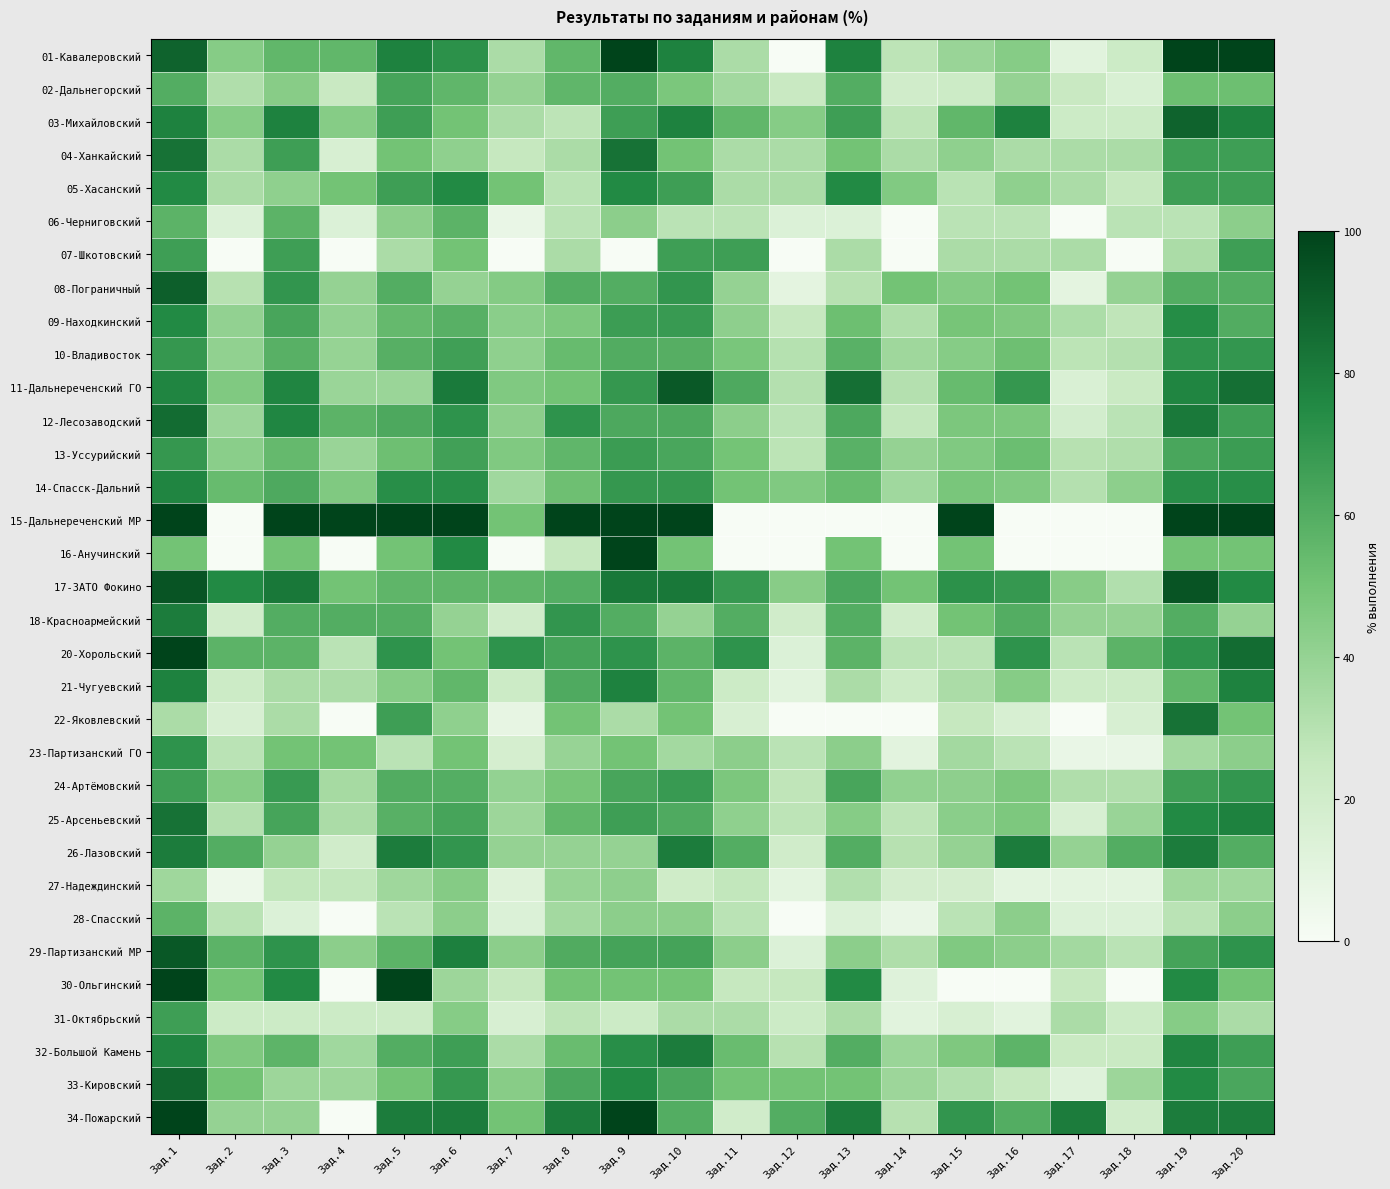

Reading left to right, what are all the values shown in this chart?

01-Кавалеровский: Зад.1=88.9	Зад.2=44.4	Зад.3=55.6	Зад.4=55.6	Зад.5=77.8	Зад.6=72.2	Зад.7=33.3	Зад.8=55.6	Зад.9=100.0	Зад.10=77.8	Зад.11=33.3	Зад.12=0.0	Зад.13=77.8	Зад.14=27.8	Зад.15=38.9	Зад.16=44.4	Зад.17=11.1	Зад.18=22.2	Зад.19=100.0	Зад.20=100.0
02-Дальнегорский: Зад.1=60.0	Зад.2=32.0	Зад.3=44.0	Зад.4=24.0	Зад.5=64.0	Зад.6=56.0	Зад.7=40.0	Зад.8=56.0	Зад.9=60.0	Зад.10=48.0	Зад.11=36.0	Зад.12=24.0	Зад.13=60.0	Зад.14=20.0	Зад.15=22.0	Зад.16=40.0	Зад.17=24.0	Зад.18=16.0	Зад.19=52.0	Зад.20=52.0
03-Михайловский: Зад.1=77.8	Зад.2=44.4	Зад.3=77.8	Зад.4=44.4	Зад.5=66.7	Зад.6=50.0	Зад.7=33.3	Зад.8=27.8	Зад.9=66.7	Зад.10=77.8	Зад.11=55.6	Зад.12=44.4	Зад.13=66.7	Зад.14=27.8	Зад.15=55.6	Зад.16=77.8	Зад.17=22.2	Зад.18=22.2	Зад.19=88.9	Зад.20=77.8
04-Ханкайский: Зад.1=83.3	Зад.2=33.3	Зад.3=66.7	Зад.4=16.7	Зад.5=50.0	Зад.6=41.7	Зад.7=25.0	Зад.8=33.3	Зад.9=83.3	Зад.10=50.0	Зад.11=33.3	Зад.12=33.3	Зад.13=50.0	Зад.14=33.3	Зад.15=41.7	Зад.16=33.3	Зад.17=33.3	Зад.18=33.3	Зад.19=66.7	Зад.20=66.7
05-Хасанский: Зад.1=75.0	Зад.2=33.3	Зад.3=41.7	Зад.4=50.0	Зад.5=66.7	Зад.6=75.0	Зад.7=50.0	Зад.8=29.2	Зад.9=75.0	Зад.10=66.7	Зад.11=33.3	Зад.12=33.3	Зад.13=75.0	Зад.14=45.8	Зад.15=29.2	Зад.16=41.7	Зад.17=33.3	Зад.18=25.0	Зад.19=66.7	Зад.20=66.7
06-Черниговский: Зад.1=57.1	Зад.2=14.3	Зад.3=57.1	Зад.4=14.3	Зад.5=42.9	Зад.6=57.1	Зад.7=7.1	Зад.8=28.6	Зад.9=42.9	Зад.10=28.6	Зад.11=28.6	Зад.12=14.3	Зад.13=14.3	Зад.14=0.0	Зад.15=28.6	Зад.16=28.6	Зад.17=0.0	Зад.18=28.6	Зад.19=28.6	Зад.20=42.9
07-Шкотовский: Зад.1=66.7	Зад.2=0.0	Зад.3=66.7	Зад.4=0.0	Зад.5=33.3	Зад.6=50.0	Зад.7=0.0	Зад.8=33.3	Зад.9=0.0	Зад.10=66.7	Зад.11=66.7	Зад.12=0.0	Зад.13=33.3	Зад.14=0.0	Зад.15=33.3	Зад.16=33.3	Зад.17=33.3	Зад.18=0.0	Зад.19=33.3	Зад.20=66.7
08-Пограничный: Зад.1=90.0	Зад.2=30.0	Зад.3=70.0	Зад.4=40.0	Зад.5=60.0	Зад.6=40.0	Зад.7=45.0	Зад.8=60.0	Зад.9=60.0	Зад.10=70.0	Зад.11=40.0	Зад.12=10.0	Зад.13=30.0	Зад.14=50.0	Зад.15=45.0	Зад.16=50.0	Зад.17=10.0	Зад.18=40.0	Зад.19=60.0	Зад.20=60.0
09-Находкинский: Зад.1=75.0	Зад.2=40.9	Зад.3=63.6	Зад.4=40.9	Зад.5=54.5	Зад.6=58.5	Зад.7=43.2	Зад.8=47.2	Зад.9=67.0	Зад.10=68.2	Зад.11=42.0	Зад.12=25.0	Зад.13=52.3	Зад.14=32.4	Зад.15=48.9	Зад.16=46.6	Зад.17=33.0	Зад.18=27.3	Зад.19=73.9	Зад.20=60.2
10-Владивосток: Зад.1=69.3	Зад.2=41.1	Зад.3=58.4	Зад.4=39.8	Зад.5=58.9	Зад.6=65.6	Зад.7=41.5	Зад.8=53.7	Зад.9=60.5	Зад.10=59.2	Зад.11=48.3	Зад.12=30.2	Зад.13=58.1	Зад.14=37.1	Зад.15=44.3	Зад.16=51.7	Зад.17=28.4	Зад.18=30.7	Зад.19=71.3	Зад.20=69.8
11-Дальнереченский ГО: Зад.1=76.9	Зад.2=46.2	Зад.3=76.9	Зад.4=38.5	Зад.5=38.5	Зад.6=80.8	Зад.7=46.2	Зад.8=50.0	Зад.9=69.2	Зад.10=92.3	Зад.11=61.5	Зад.12=30.8	Зад.13=84.6	Зад.14=30.8	Зад.15=53.8	Зад.16=69.2	Зад.17=15.4	Зад.18=23.1	Зад.19=76.9	Зад.20=84.6
12-Лесозаводский: Зад.1=85.7	Зад.2=38.1	Зад.3=76.2	Зад.4=57.1	Зад.5=61.9	Зад.6=71.4	Зад.7=42.9	Зад.8=71.4	Зад.9=61.9	Зад.10=61.9	Зад.11=42.9	Зад.12=28.6	Зад.13=61.9	Зад.14=26.2	Зад.15=47.6	Зад.16=47.6	Зад.17=19.0	Зад.18=28.6	Зад.19=81.0	Зад.20=66.7
13-Уссурийский: Зад.1=69.5	Зад.2=43.3	Зад.3=54.6	Зад.4=39.0	Зад.5=51.8	Зад.6=65.2	Зад.7=46.5	Зад.8=56.0	Зад.9=67.4	Зад.10=63.1	Зад.11=49.6	Зад.12=28.4	Зад.13=58.2	Зад.14=40.1	Зад.15=46.1	Зад.16=52.5	Зад.17=29.8	Зад.18=31.9	Зад.19=63.1	Зад.20=67.4
14-Спасск-Дальний: Зад.1=76.9	Зад.2=53.8	Зад.3=61.5	Зад.4=46.2	Зад.5=73.1	Зад.6=73.1	Зад.7=36.5	Зад.8=51.9	Зад.9=69.2	Зад.10=69.2	Зад.11=50.0	Зад.12=46.2	Зад.13=53.8	Зад.14=36.5	Зад.15=48.1	Зад.16=46.2	Зад.17=30.8	Зад.18=42.3	Зад.19=73.1	Зад.20=73.1
15-Дальнереченский МР: Зад.1=100.0	Зад.2=0.0	Зад.3=100.0	Зад.4=100.0	Зад.5=100.0	Зад.6=100.0	Зад.7=50.0	Зад.8=100.0	Зад.9=100.0	Зад.10=100.0	Зад.11=0.0	Зад.12=0.0	Зад.13=0.0	Зад.14=0.0	Зад.15=100.0	Зад.16=0.0	Зад.17=0.0	Зад.18=0.0	Зад.19=100.0	Зад.20=100.0
16-Анучинский: Зад.1=50.0	Зад.2=0.0	Зад.3=50.0	Зад.4=0.0	Зад.5=50.0	Зад.6=75.0	Зад.7=0.0	Зад.8=25.0	Зад.9=100.0	Зад.10=50.0	Зад.11=0.0	Зад.12=0.0	Зад.13=50.0	Зад.14=0.0	Зад.15=50.0	Зад.16=0.0	Зад.17=0.0	Зад.18=0.0	Зад.19=50.0	Зад.20=50.0
17-ЗАТО Фокино: Зад.1=93.8	Зад.2=75.0	Зад.3=81.2	Зад.4=50.0	Зад.5=56.2	Зад.6=56.2	Зад.7=56.2	Зад.8=59.4	Зад.9=81.2	Зад.10=81.2	Зад.11=68.8	Зад.12=43.8	Зад.13=62.5	Зад.14=50.0	Зад.15=71.9	Зад.16=68.8	Зад.17=43.8	Зад.18=31.2	Зад.19=93.8	Зад.20=75.0
18-Красноармейский: Зад.1=80.0	Зад.2=20.0	Зад.3=60.0	Зад.4=60.0	Зад.5=60.0	Зад.6=40.0	Зад.7=20.0	Зад.8=70.0	Зад.9=60.0	Зад.10=40.0	Зад.11=60.0	Зад.12=20.0	Зад.13=60.0	Зад.14=20.0	Зад.15=50.0	Зад.16=60.0	Зад.17=40.0	Зад.18=40.0	Зад.19=60.0	Зад.20=40.0
20-Хорольский: Зад.1=100.0	Зад.2=57.1	Зад.3=57.1	Зад.4=28.6	Зад.5=71.4	Зад.6=50.0	Зад.7=71.4	Зад.8=64.3	Зад.9=71.4	Зад.10=57.1	Зад.11=71.4	Зад.12=14.3	Зад.13=57.1	Зад.14=28.6	Зад.15=28.6	Зад.16=71.4	Зад.17=28.6	Зад.18=57.1	Зад.19=71.4	Зад.20=85.7
21-Чугуевский: Зад.1=77.8	Зад.2=22.2	Зад.3=33.3	Зад.4=33.3	Зад.5=44.4	Зад.6=55.6	Зад.7=22.2	Зад.8=61.1	Зад.9=77.8	Зад.10=55.6	Зад.11=22.2	Зад.12=11.1	Зад.13=33.3	Зад.14=22.2	Зад.15=33.3	Зад.16=44.4	Зад.17=22.2	Зад.18=22.2	Зад.19=55.6	Зад.20=77.8
22-Яковлевский: Зад.1=33.3	Зад.2=16.7	Зад.3=33.3	Зад.4=0.0	Зад.5=66.7	Зад.6=41.7	Зад.7=8.3	Зад.8=50.0	Зад.9=33.3	Зад.10=50.0	Зад.11=16.7	Зад.12=0.0	Зад.13=0.0	Зад.14=0.0	Зад.15=25.0	Зад.16=16.7	Зад.17=0.0	Зад.18=16.7	Зад.19=83.3	Зад.20=50.0
23-Партизанский ГО: Зад.1=71.4	Зад.2=28.6	Зад.3=50.0	Зад.4=50.0	Зад.5=28.6	Зад.6=50.0	Зад.7=17.9	Зад.8=39.3	Зад.9=50.0	Зад.10=35.7	Зад.11=42.9	Зад.12=28.6	Зад.13=42.9	Зад.14=10.7	Зад.15=35.7	Зад.16=28.6	Зад.17=7.1	Зад.18=7.1	Зад.19=35.7	Зад.20=42.9
24-Артёмовский: Зад.1=66.7	Зад.2=44.4	Зад.3=68.3	Зад.4=34.9	Зад.5=60.3	Зад.6=59.5	Зад.7=40.5	Зад.8=49.2	Зад.9=63.5	Зад.10=68.3	Зад.11=47.6	Зад.12=27.0	Зад.13=63.5	Зад.14=41.3	Зад.15=42.1	Зад.16=47.6	Зад.17=31.7	Зад.18=31.7	Зад.19=66.7	Зад.20=69.8
25-Арсеньевский: Зад.1=83.3	Зад.2=30.6	Зад.3=63.9	Зад.4=33.3	Зад.5=58.3	Зад.6=63.9	Зад.7=37.5	Зад.8=55.6	Зад.9=66.7	Зад.10=61.1	Зад.11=41.7	Зад.12=27.8	Зад.13=44.4	Зад.14=27.8	Зад.15=43.1	Зад.16=47.2	Зад.17=16.7	Зад.18=38.9	Зад.19=75.0	Зад.20=77.8
26-Лазовский: Зад.1=80.0	Зад.2=60.0	Зад.3=40.0	Зад.4=20.0	Зад.5=80.0	Зад.6=70.0	Зад.7=40.0	Зад.8=40.0	Зад.9=40.0	Зад.10=80.0	Зад.11=60.0	Зад.12=20.0	Зад.13=60.0	Зад.14=30.0	Зад.15=40.0	Зад.16=80.0	Зад.17=40.0	Зад.18=60.0	Зад.19=80.0	Зад.20=60.0
27-Надеждинский: Зад.1=36.8	Зад.2=5.3	Зад.3=26.3	Зад.4=26.3	Зад.5=36.8	Зад.6=44.7	Зад.7=13.2	Зад.8=39.5	Зад.9=42.1	Зад.10=21.1	Зад.11=26.3	Зад.12=10.5	Зад.13=31.6	Зад.14=18.4	Зад.15=18.4	Зад.16=10.5	Зад.17=10.5	Зад.18=10.5	Зад.19=36.8	Зад.20=36.8
28-Спасский: Зад.1=57.1	Зад.2=28.6	Зад.3=14.3	Зад.4=0.0	Зад.5=28.6	Зад.6=42.9	Зад.7=14.3	Зад.8=35.7	Зад.9=42.9	Зад.10=42.9	Зад.11=28.6	Зад.12=0.0	Зад.13=14.3	Зад.14=7.1	Зад.15=28.6	Зад.16=42.9	Зад.17=14.3	Зад.18=14.3	Зад.19=28.6	Зад.20=42.9
29-Партизанский МР: Зад.1=92.9	Зад.2=57.1	Зад.3=71.4	Зад.4=42.9	Зад.5=57.1	Зад.6=78.6	Зад.7=42.9	Зад.8=60.7	Зад.9=64.3	Зад.10=64.3	Зад.11=42.9	Зад.12=14.3	Зад.13=42.9	Зад.14=32.1	Зад.15=46.4	Зад.16=42.9	Зад.17=35.7	Зад.18=28.6	Зад.19=64.3	Зад.20=71.4
30-Ольгинский: Зад.1=100.0	Зад.2=50.0	Зад.3=75.0	Зад.4=0.0	Зад.5=100.0	Зад.6=37.5	Зад.7=25.0	Зад.8=50.0	Зад.9=50.0	Зад.10=50.0	Зад.11=25.0	Зад.12=25.0	Зад.13=75.0	Зад.14=12.5	Зад.15=0.0	Зад.16=0.0	Зад.17=25.0	Зад.18=0.0	Зад.19=75.0	Зад.20=50.0
31-Октябрьский: Зад.1=66.7	Зад.2=22.2	Зад.3=22.2	Зад.4=22.2	Зад.5=22.2	Зад.6=44.4	Зад.7=16.7	Зад.8=27.8	Зад.9=22.2	Зад.10=33.3	Зад.11=33.3	Зад.12=22.2	Зад.13=33.3	Зад.14=11.1	Зад.15=16.7	Зад.16=11.1	Зад.17=33.3	Зад.18=22.2	Зад.19=44.4	Зад.20=33.3
32-Большой Камень: Зад.1=76.7	Зад.2=46.7	Зад.3=56.7	Зад.4=36.7	Зад.5=60.0	Зад.6=66.7	Зад.7=33.3	Зад.8=53.3	Зад.9=73.3	Зад.10=80.0	Зад.11=53.3	Зад.12=30.0	Зад.13=60.0	Зад.14=38.3	Зад.15=46.7	Зад.16=56.7	Зад.17=23.3	Зад.18=23.3	Зад.19=76.7	Зад.20=66.7
33-Кировский: Зад.1=87.5	Зад.2=50.0	Зад.3=37.5	Зад.4=37.5	Зад.5=50.0	Зад.6=68.8	Зад.7=43.8	Зад.8=62.5	Зад.9=75.0	Зад.10=62.5	Зад.11=50.0	Зад.12=50.0	Зад.13=50.0	Зад.14=37.5	Зад.15=31.2	Зад.16=25.0	Зад.17=12.5	Зад.18=37.5	Зад.19=75.0	Зад.20=62.5
34-Пожарский: Зад.1=100.0	Зад.2=40.0	Зад.3=40.0	Зад.4=0.0	Зад.5=80.0	Зад.6=80.0	Зад.7=50.0	Зад.8=80.0	Зад.9=100.0	Зад.10=60.0	Зад.11=20.0	Зад.12=60.0	Зад.13=80.0	Зад.14=30.0	Зад.15=70.0	Зад.16=60.0	Зад.17=80.0	Зад.18=20.0	Зад.19=80.0	Зад.20=80.0